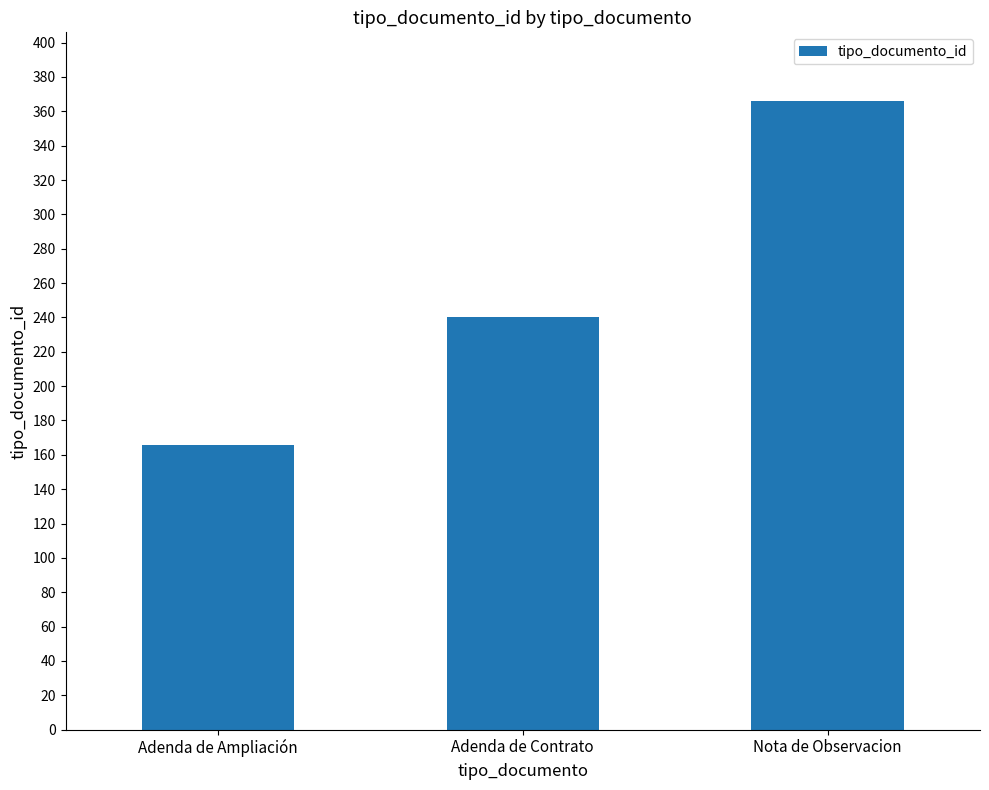

What value does the data have at Nota de Observacion, to the nearest 5?

365